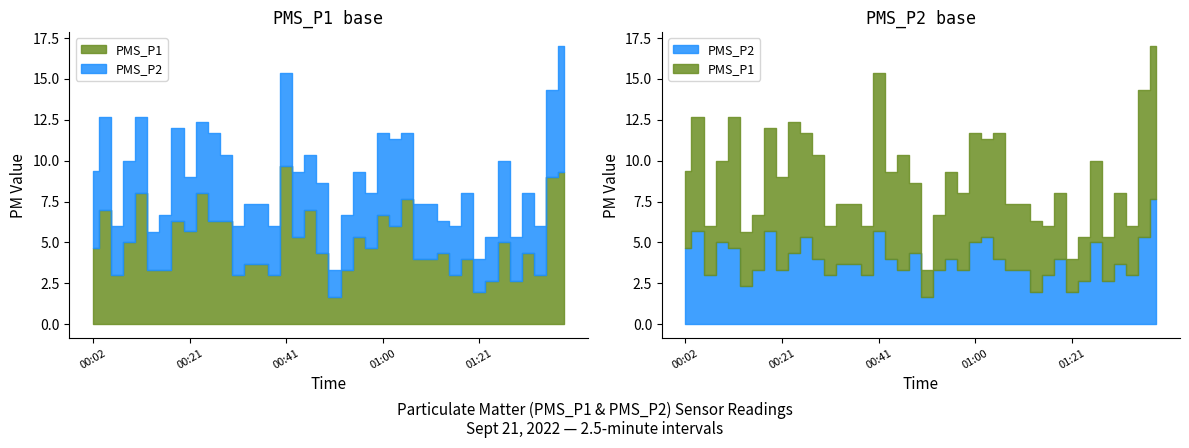

Where is the first local minimum for PMS_P2?

00:07